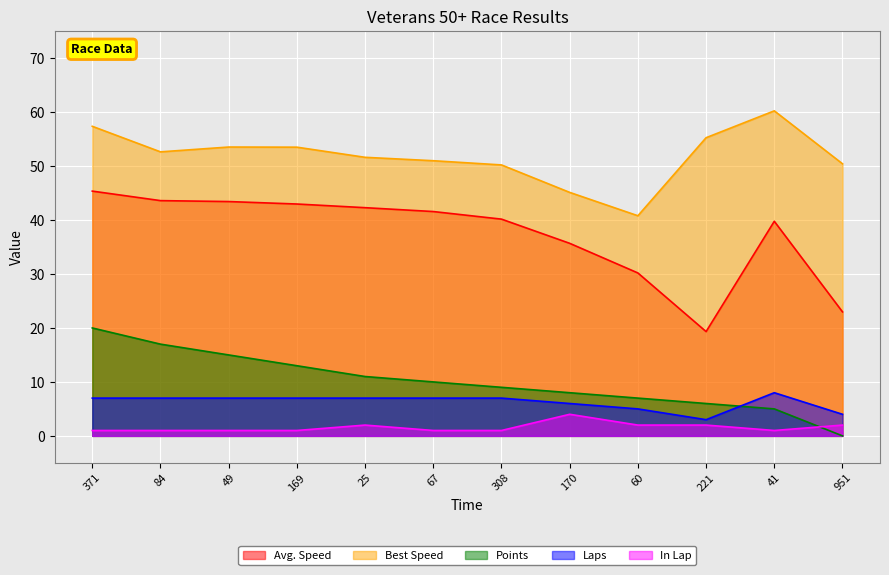

Reading right to left, transcribe all the data shown in this chart.

Avg. Speed: 951=23.0	41=39.8	221=19.3	60=30.2	170=35.7	308=40.2	67=41.6	25=42.3	169=43.0	49=43.4	84=43.6	371=45.4
Best Speed: 951=50.4	41=60.2	221=55.3	60=40.8	170=45.1	308=50.2	67=51.0	25=51.6	169=53.5	49=53.5	84=52.6	371=57.4
Points: 951=0.0	41=5.0	221=6.0	60=7.0	170=8.0	308=9.0	67=10.0	25=11.0	169=13.0	49=15.0	84=17.0	371=20.0
Laps: 951=4.0	41=8.0	221=3.0	60=5.0	170=6.0	308=7.0	67=7.0	25=7.0	169=7.0	49=7.0	84=7.0	371=7.0
In Lap: 951=2.0	41=1.0	221=2.0	60=2.0	170=4.0	308=1.0	67=1.0	25=2.0	169=1.0	49=1.0	84=1.0	371=1.0